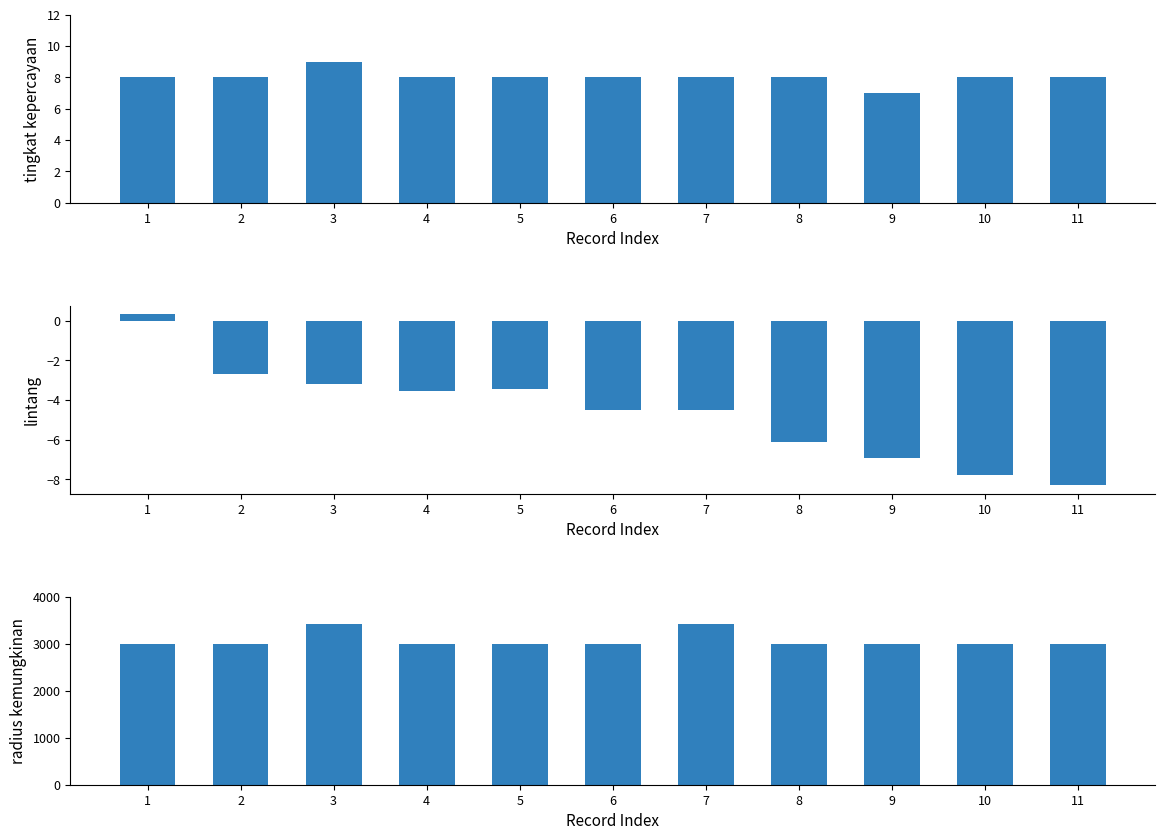

Which series has the largest range (max minus min)?

radius kemungkinan